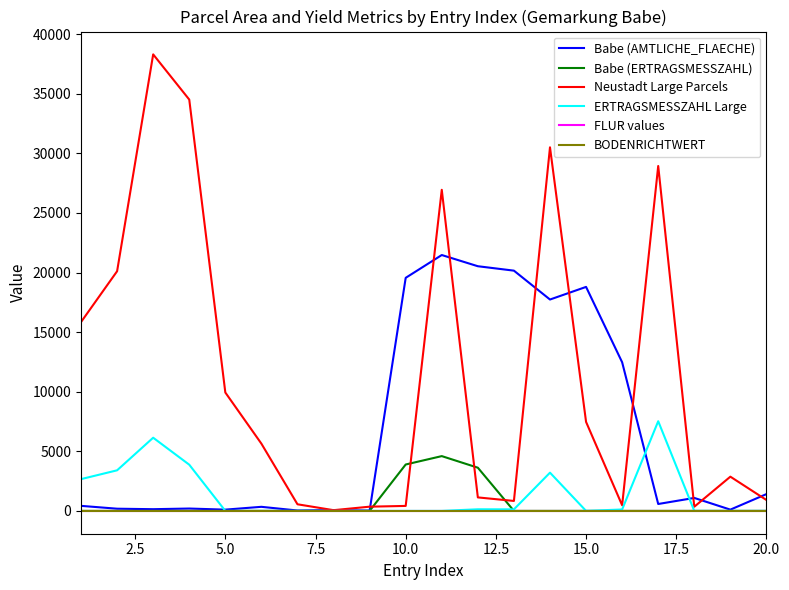

What is the highest value of the Babe (ERTRAGSMESSZAHL) series?

4597